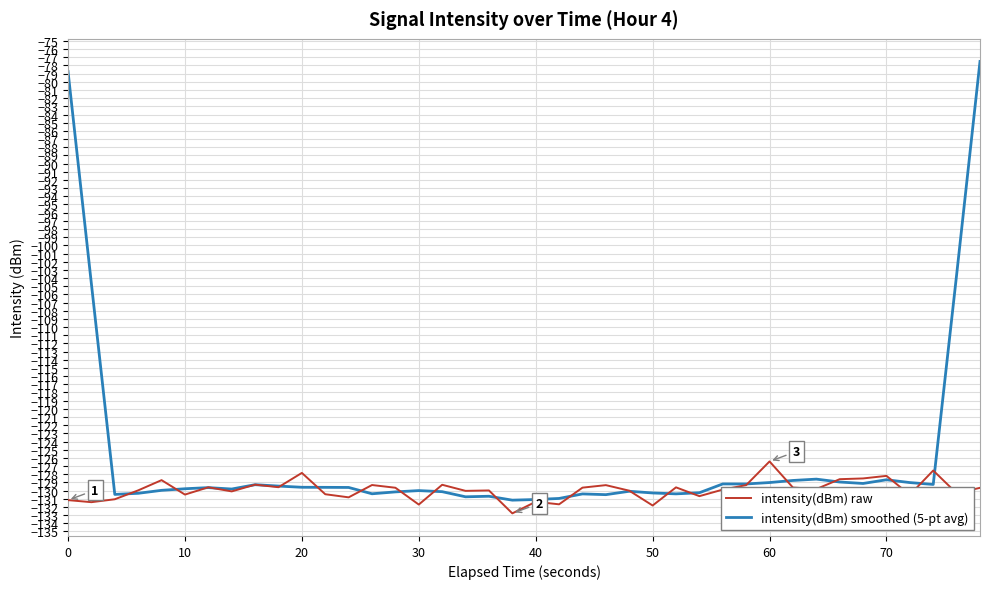

Which series has the largest total across all categories?

intensity(dBm) smoothed (5-pt avg)